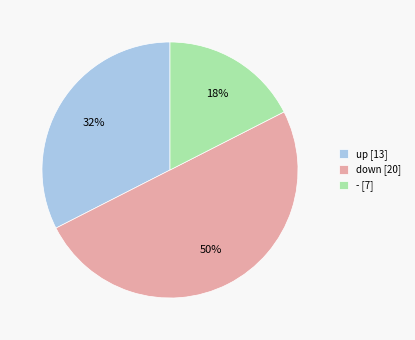

Does up [13] represent more than half of the total?

No